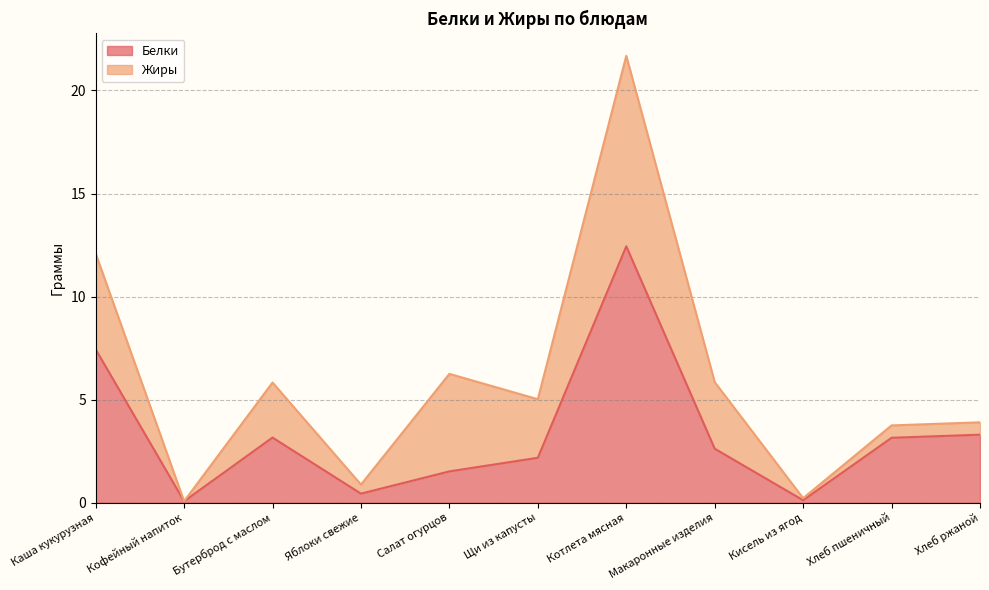

At which label is the value closest to 6?

Каша кукурузная